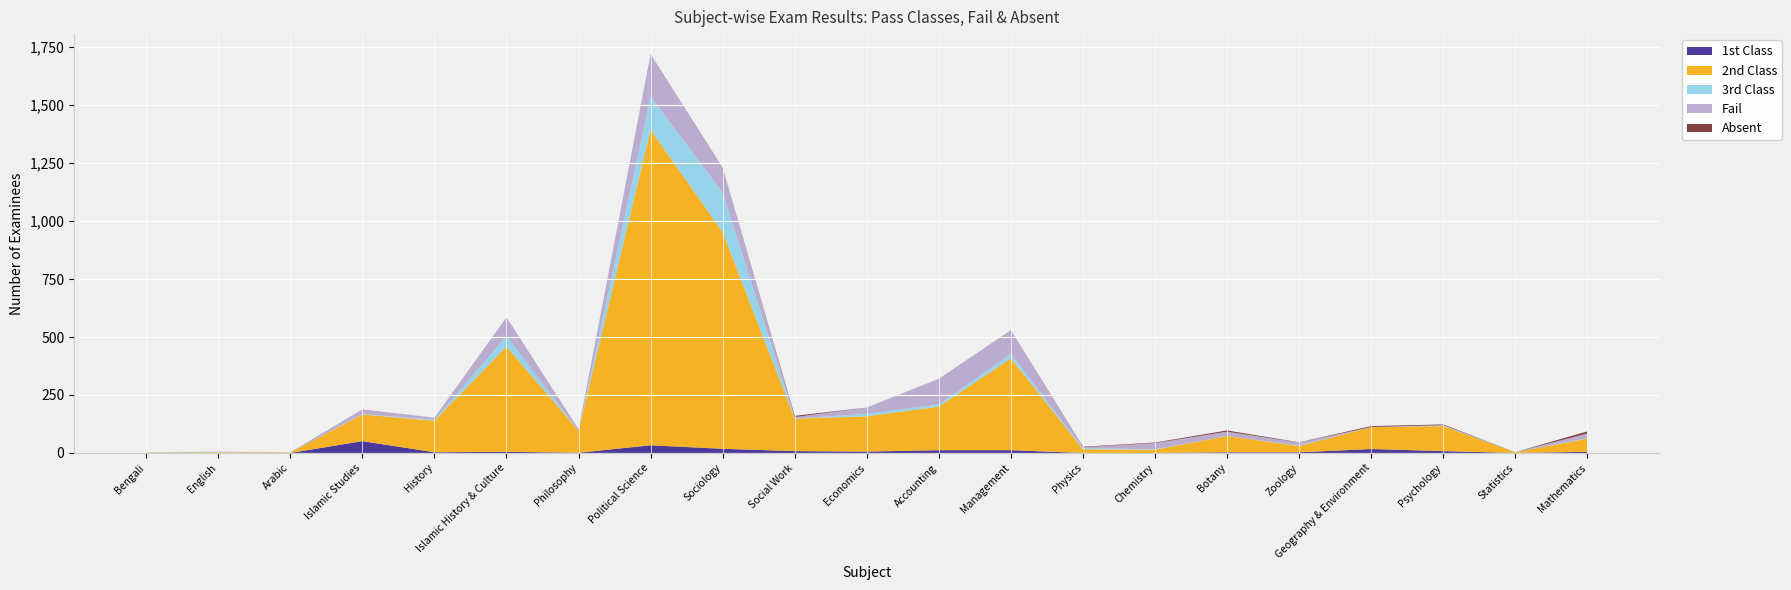

Reading right to left, extract all data points from this chart.

1st Class: Mathematics=5	Statistics=0	Psychology=8	Geography & Environment=17	Zoology=3	Botany=3	Chemistry=0	Physics=0	Management=12	Accounting=12	Economics=6	Social Work=8	Sociology=18	Political Science=33	Philosophy=1	Islamic History & Culture=5	History=3	Islamic Studies=51	Arabic=0	English=0	Bengali=0
2nd Class: Mathematics=57	Statistics=3	Psychology=108	Geography & Environment=94	Zoology=27	Botany=70	Chemistry=14	Physics=16	Management=396	Accounting=188	Economics=152	Social Work=140	Sociology=934	Political Science=1361	Philosophy=95	Islamic History & Culture=454	History=136	Islamic Studies=115	Arabic=2	English=3	Bengali=2
3rd Class: Mathematics=2	Statistics=0	Psychology=2	Geography & Environment=0	Zoology=2	Botany=0	Chemistry=2	Physics=5	Management=19	Accounting=9	Economics=11	Social Work=0	Sociology=170	Political Science=143	Philosophy=0	Islamic History & Culture=45	History=4	Islamic Studies=2	Arabic=0	English=2	Bengali=1
Fail: Mathematics=20	Statistics=1	Psychology=2	Geography & Environment=1	Zoology=13	Botany=19	Chemistry=27	Physics=4	Management=103	Accounting=111	Economics=27	Social Work=7	Sociology=109	Political Science=183	Philosophy=7	Islamic History & Culture=81	History=9	Islamic Studies=20	Arabic=1	English=1	Bengali=0
Absent: Mathematics=9	Statistics=0	Psychology=3	Geography & Environment=4	Zoology=1	Botany=5	Chemistry=2	Physics=2	Management=0	Accounting=0	Economics=0	Social Work=5	Sociology=0	Political Science=0	Philosophy=0	Islamic History & Culture=0	History=0	Islamic Studies=0	Arabic=0	English=0	Bengali=0